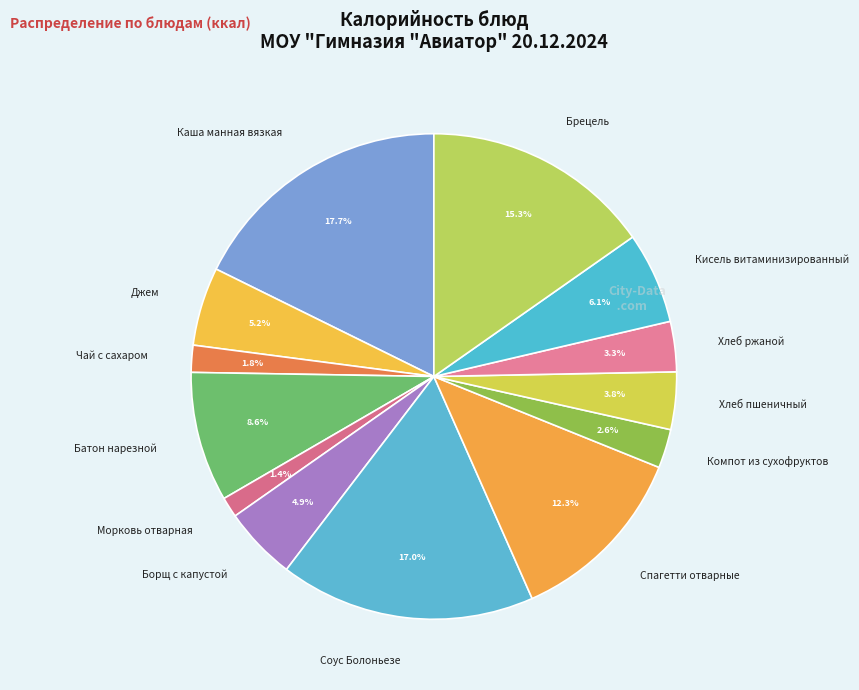

To the nearest percent, what percentage of the pie is Чай с сахаром?

2%